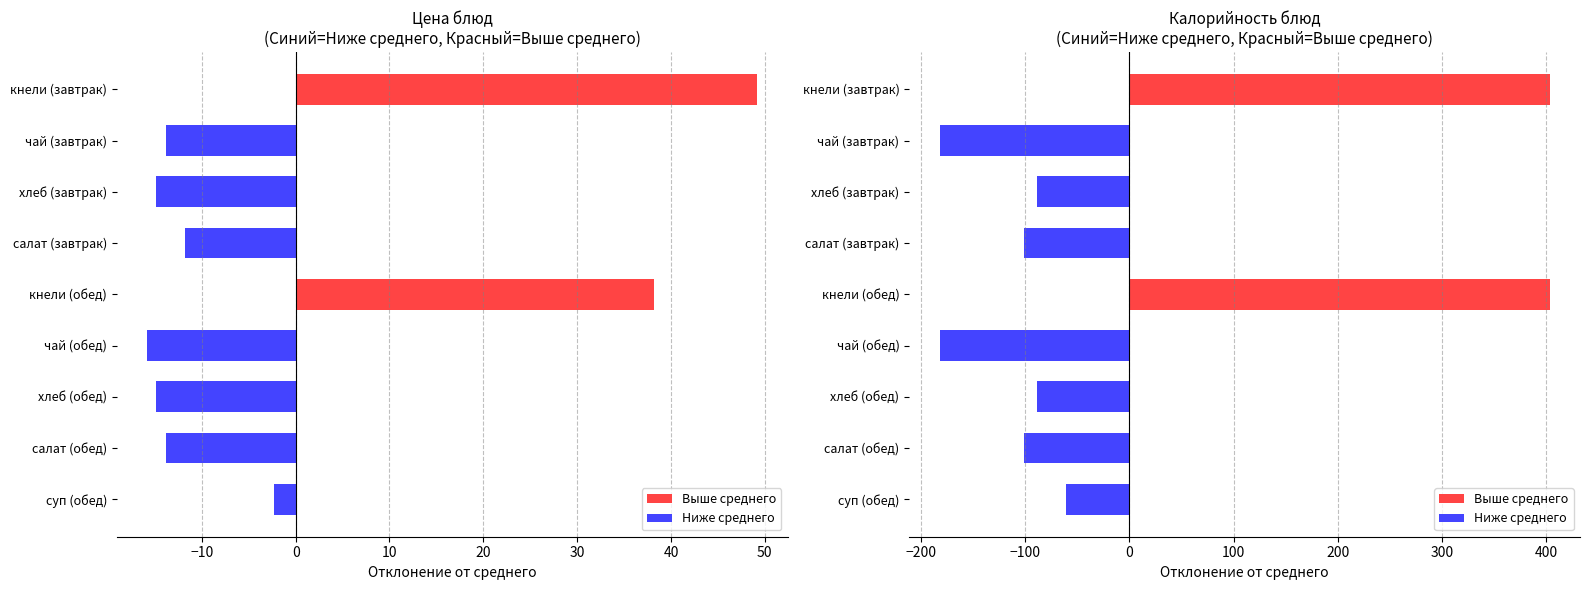

How many categories are shown in the chart?

9